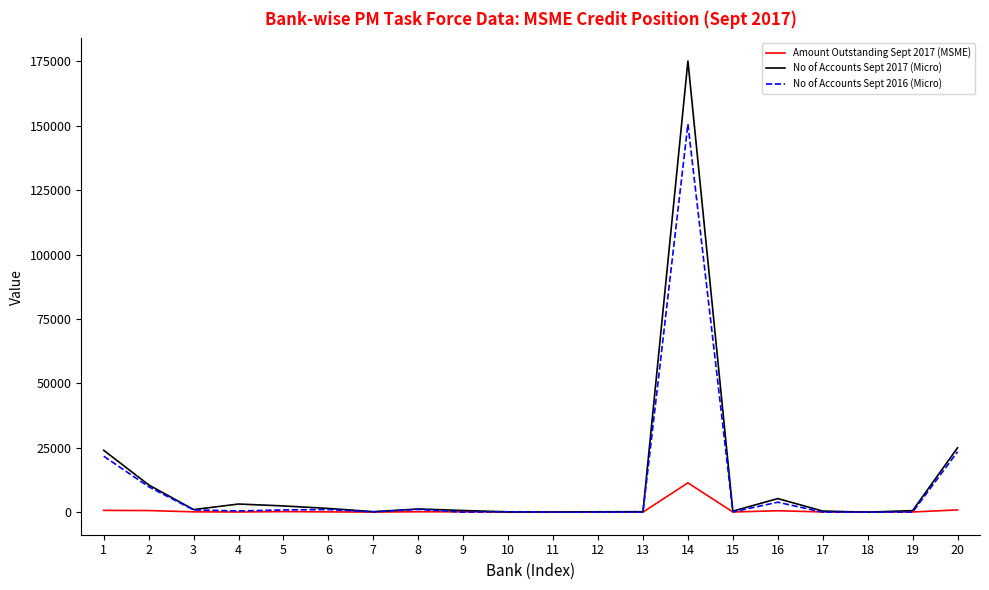

Which series has the largest range (max minus min)?

No of Accounts Sept 2017 (Micro)